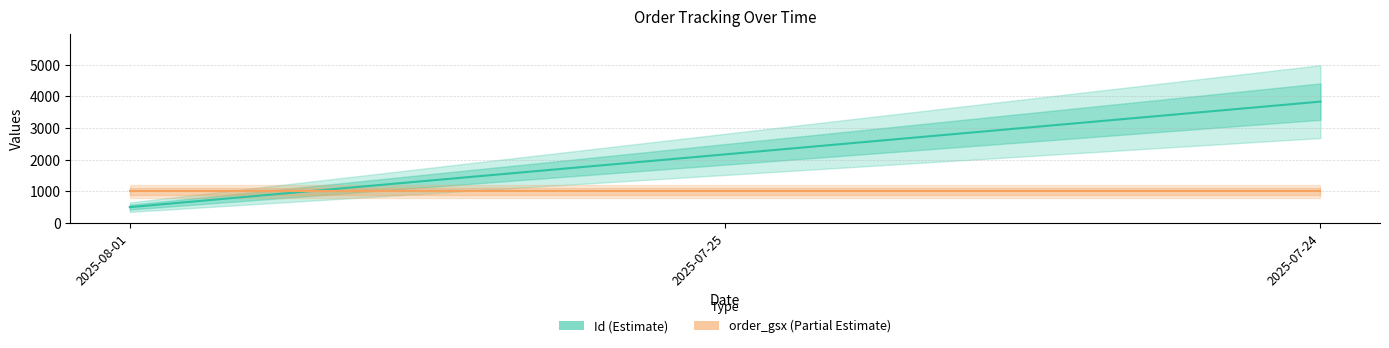

What is the label of the 1st point from the right?

2025-07-24